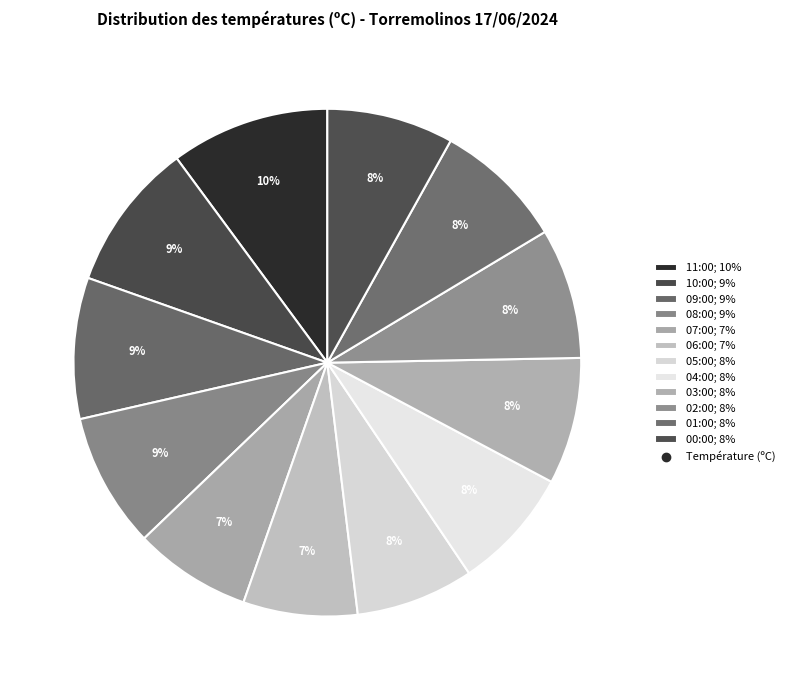

How many segments does this pie chart have?

12